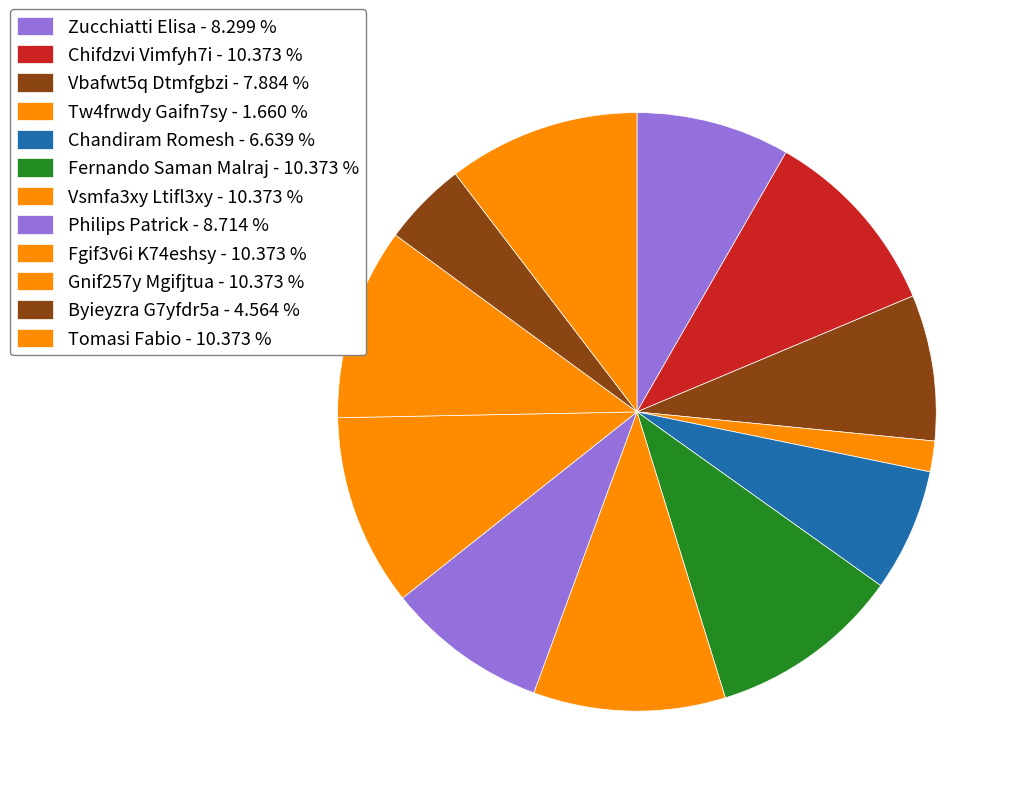

Count the number of slices in the pie.

12